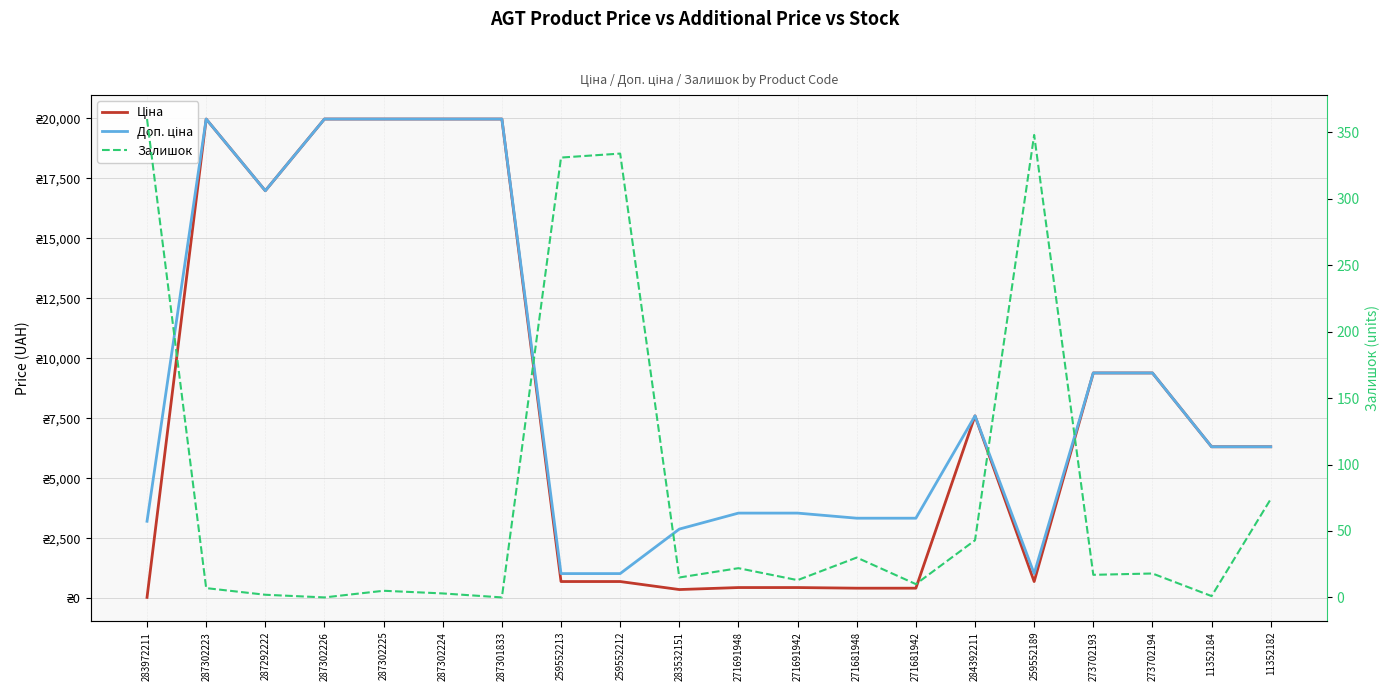

What are all the series names shown in the legend?

Ціна, Доп. ціна, Залишок